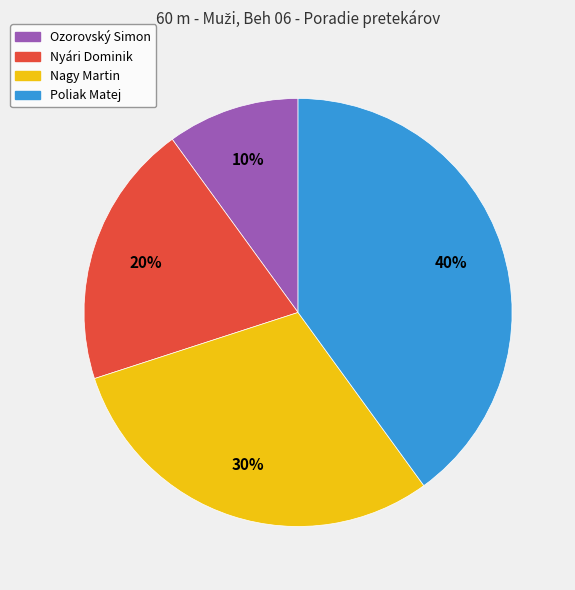

Does Nyári Dominik account for over 50% of the chart?

No